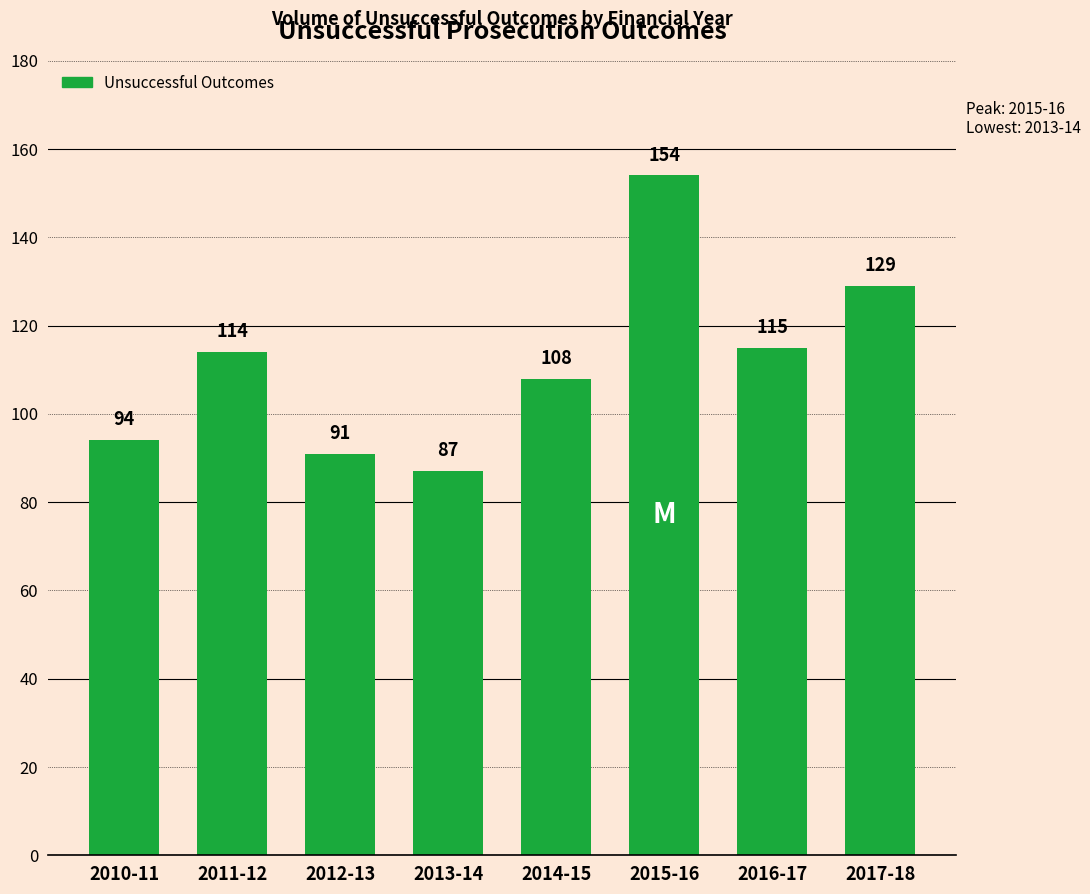

The chart shows a value of 62 at 2010-11. True or false?

False